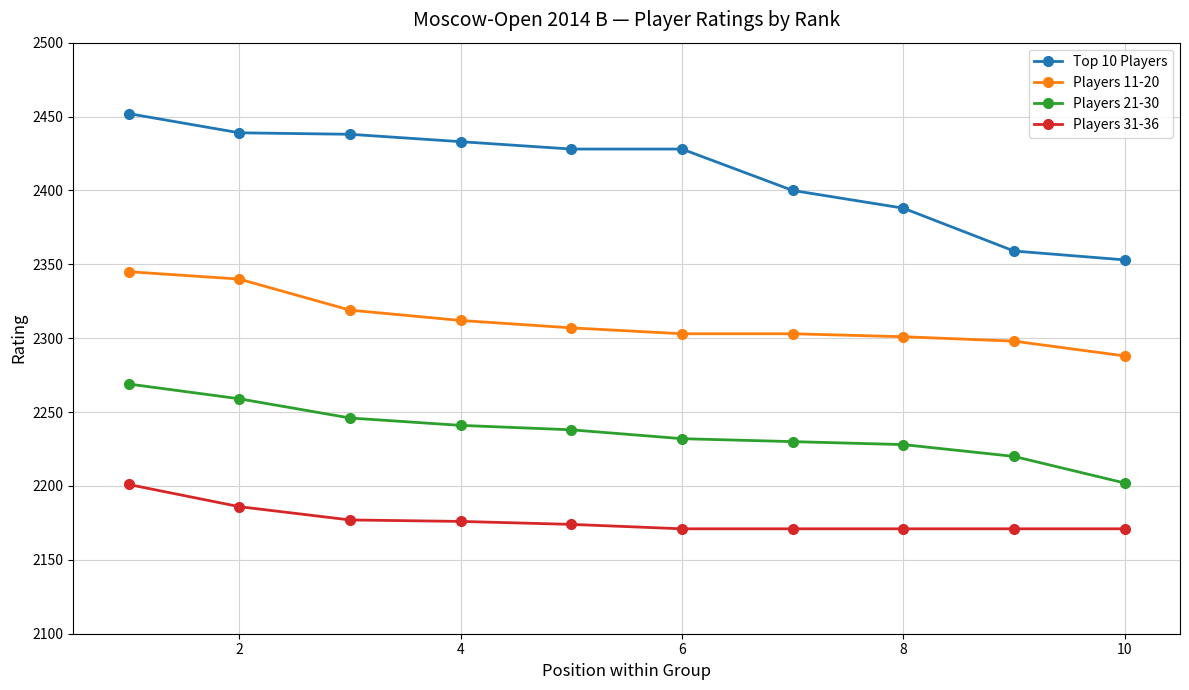

What is the value of the Players 31-36 point at the 6th from the left?

2171